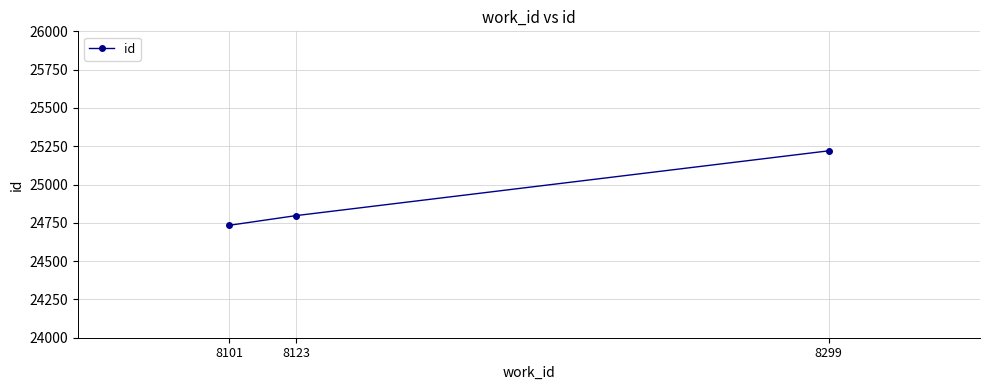

What is the change in value from 8101 to 8123?

+63